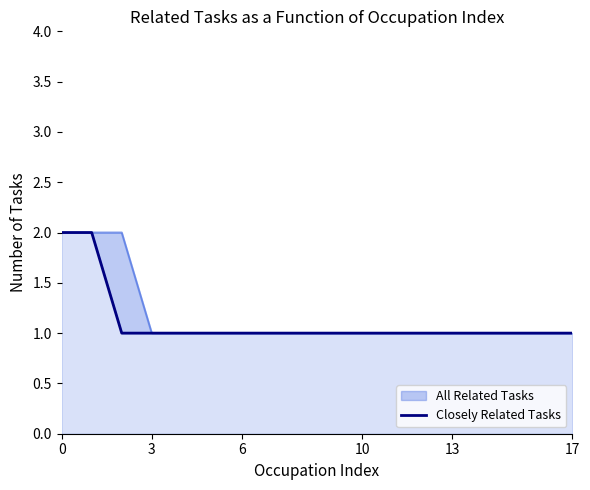

What is the value of the 5th point from the left?

1